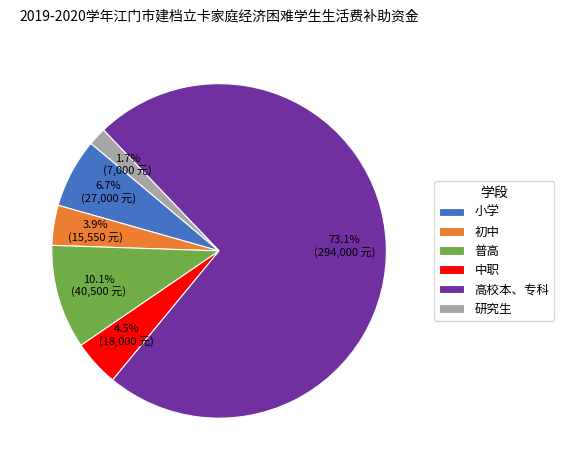

What percentage is NOT represented by 普高?

89.9%